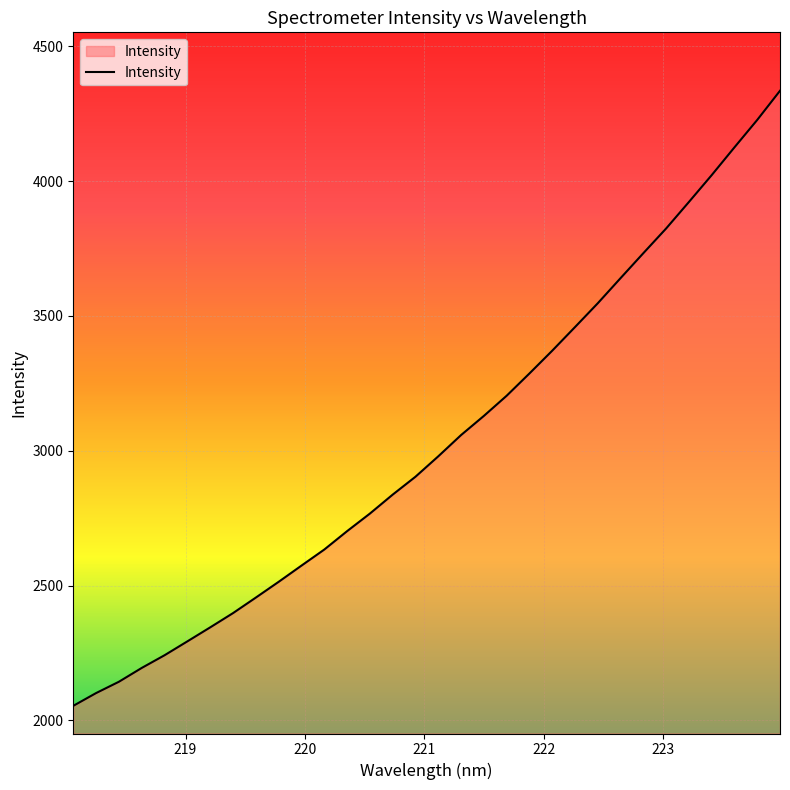

What is the difference between the maximum and minimum values?

2282.0